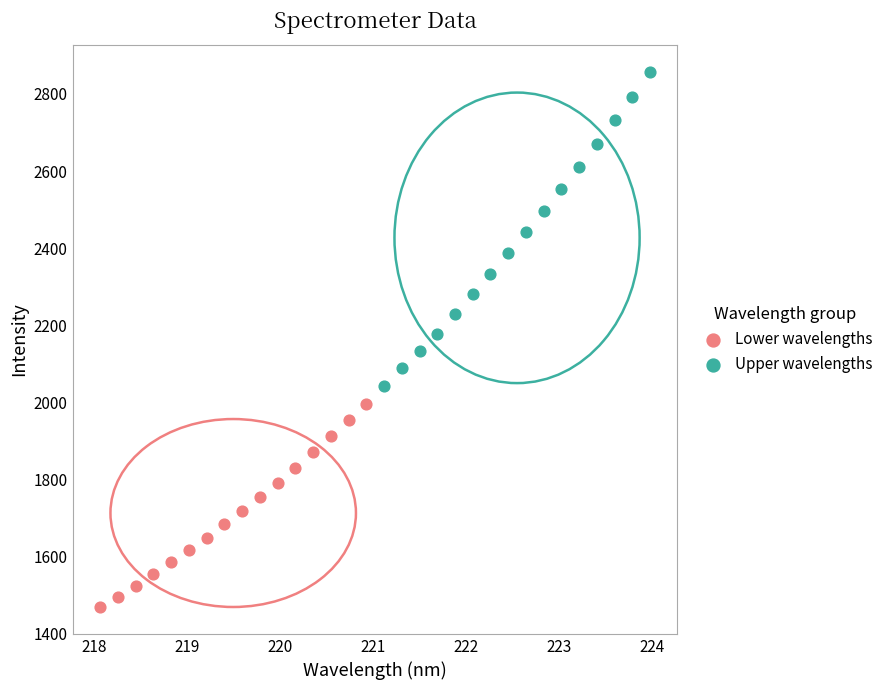

Which series reaches the minimum Y coordinate?

Lower wavelengths